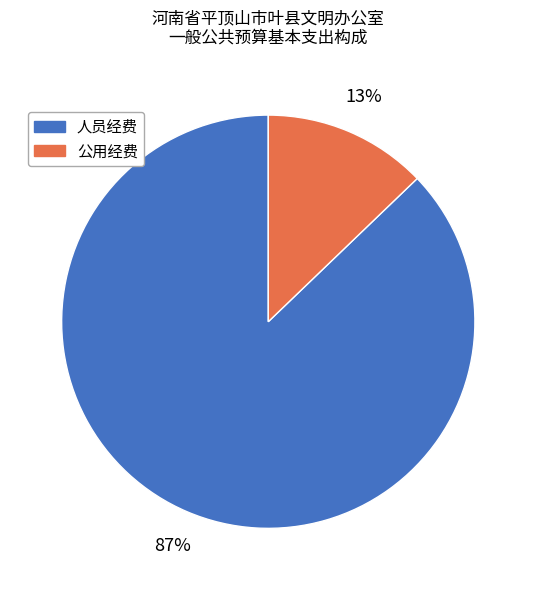

What percentage is the 人员经费 slice, to the nearest percent?

87%